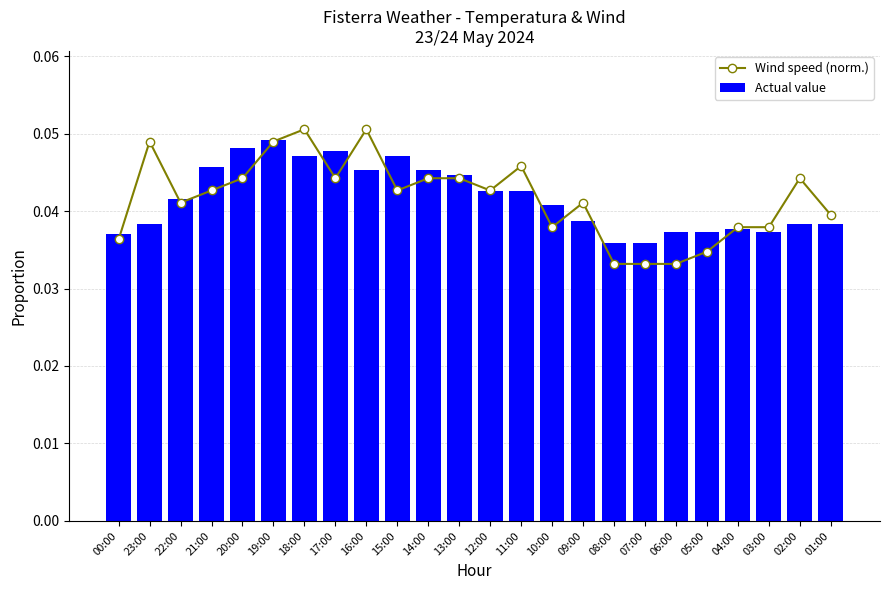

Does the chart contain stacked bars?

No